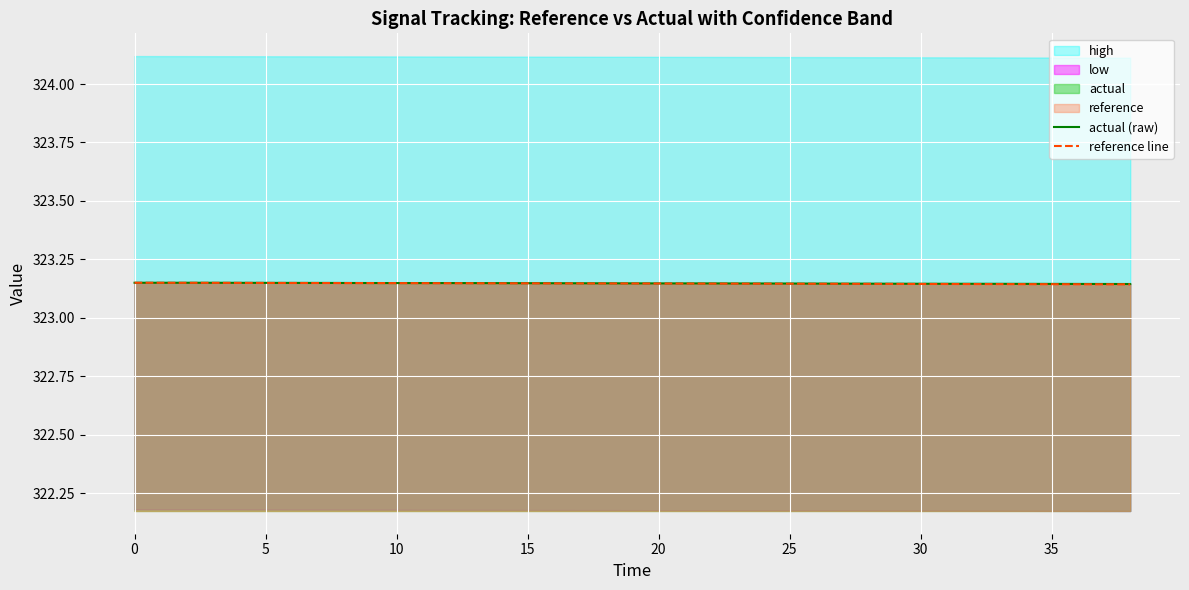

What is the maximum value for reference line?

323.1